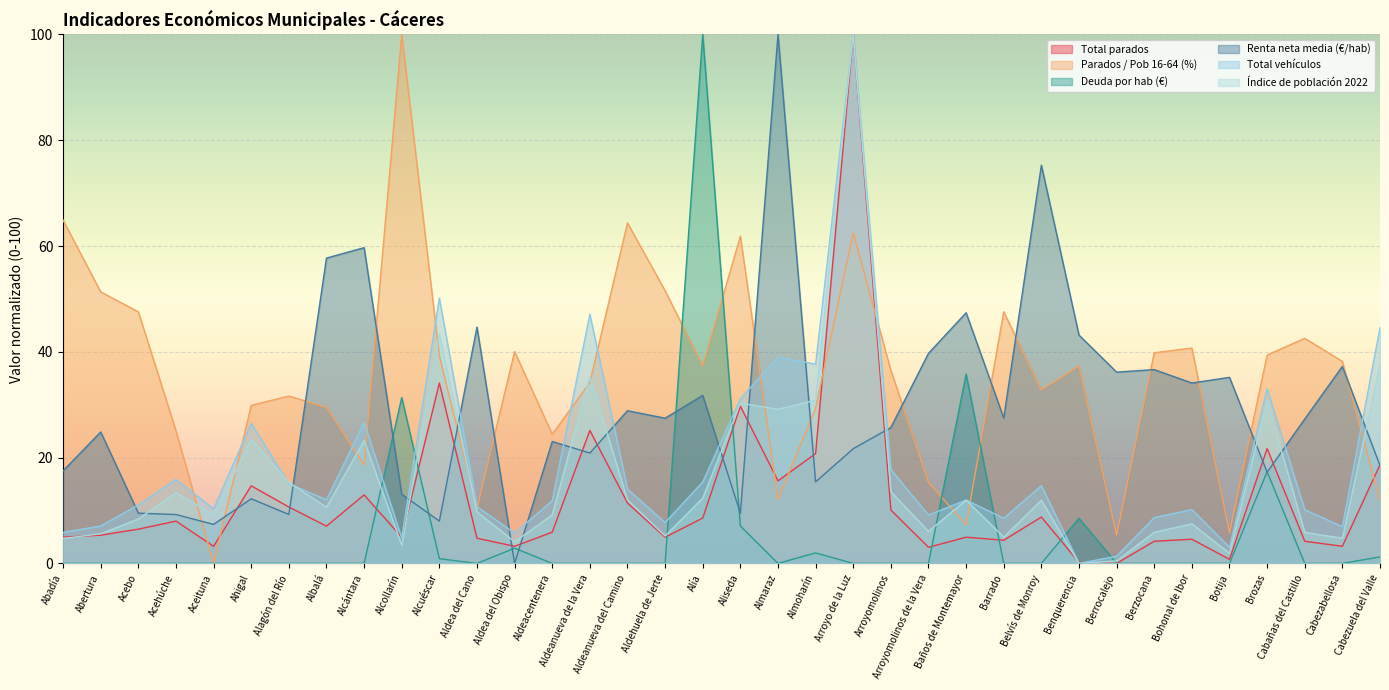

What position from the left is Alía?

18